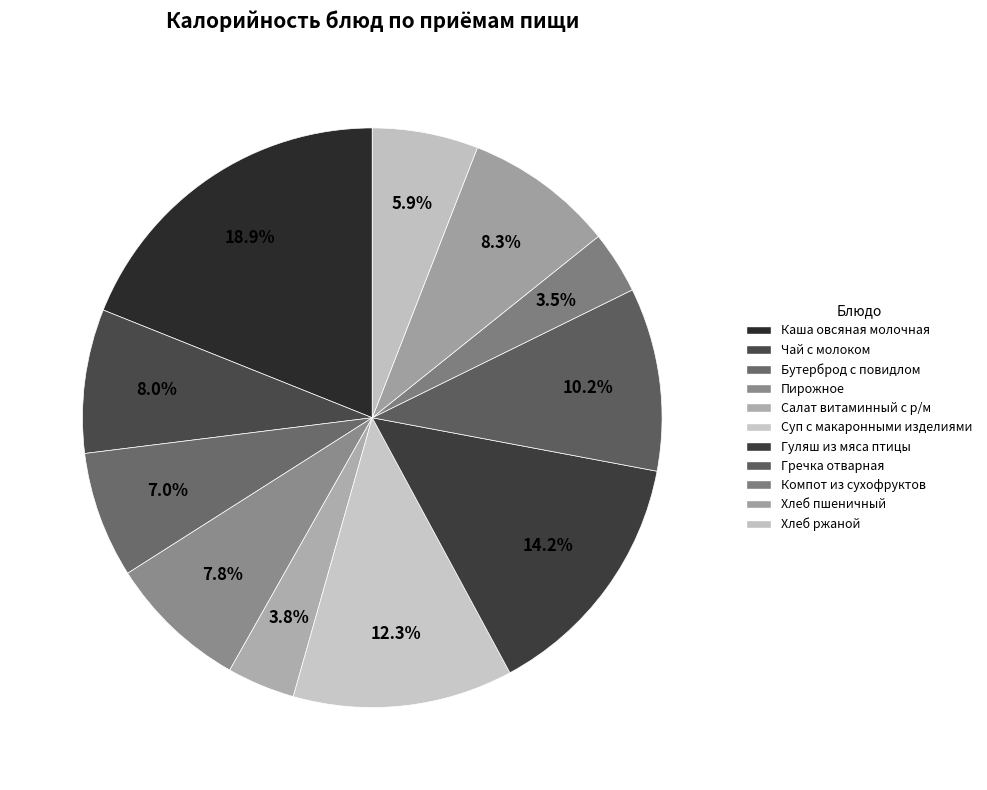

To the nearest percent, what portion does Гуляш из мяса птицы represent?

14%